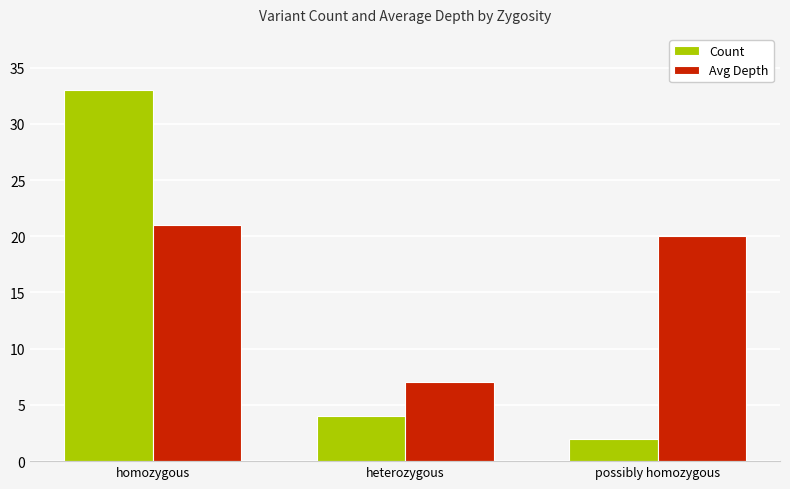

What is the label of the 2nd bar from the left?

heterozygous